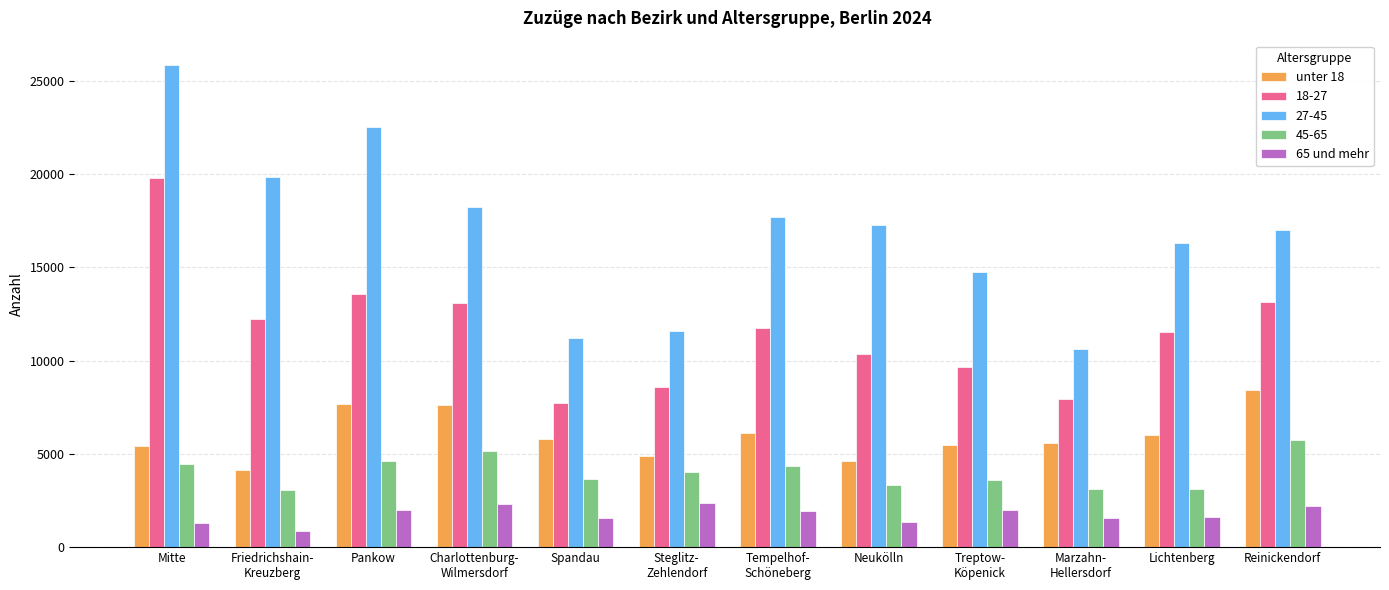

At how many categories does at least one series exceed 2037?

12